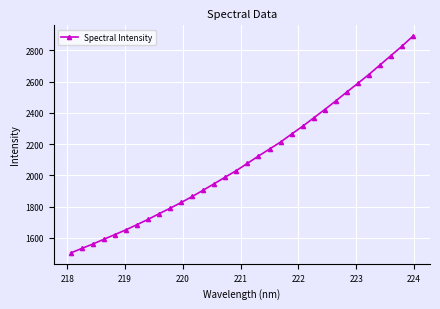

What is the value of the 6th point from the left?

1650.8